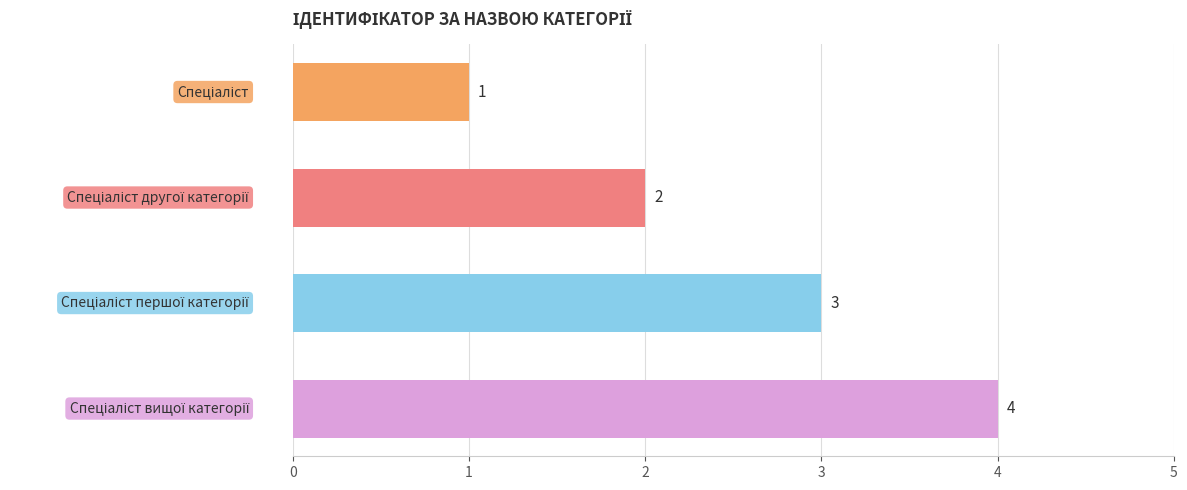

What is the sum of all values?

10